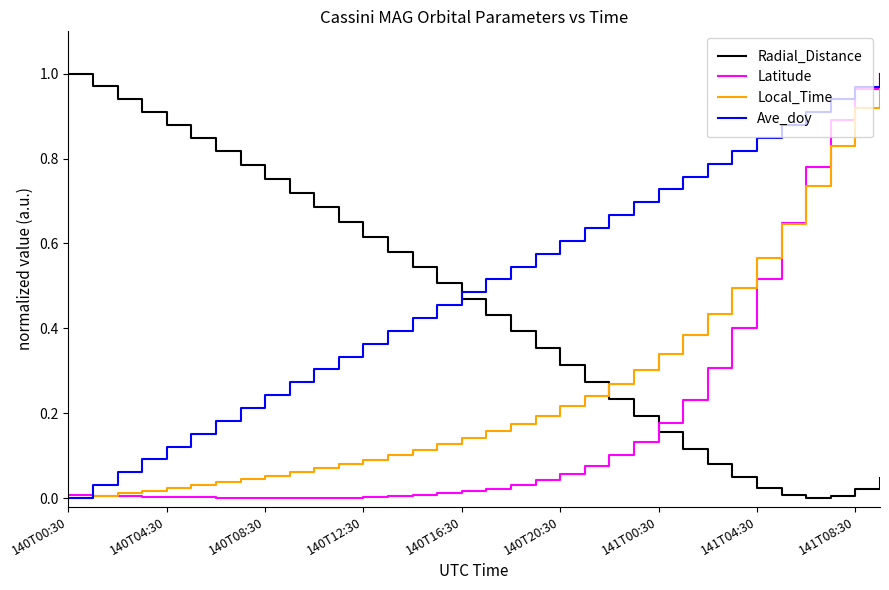

Which series has the largest total across all categories?

Ave_doy